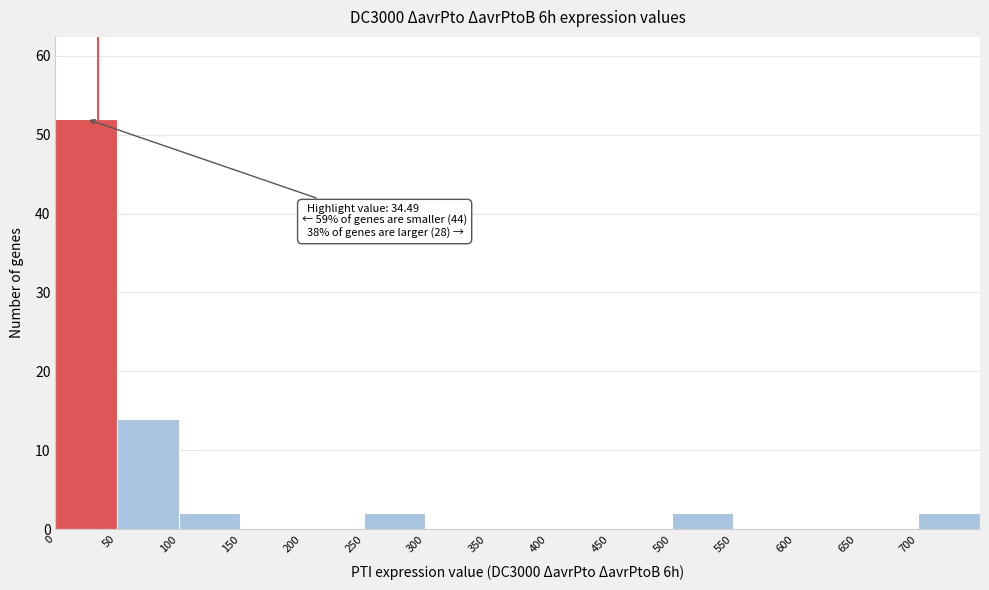

Which range on the x-axis has the tallest bar?

0 to 50